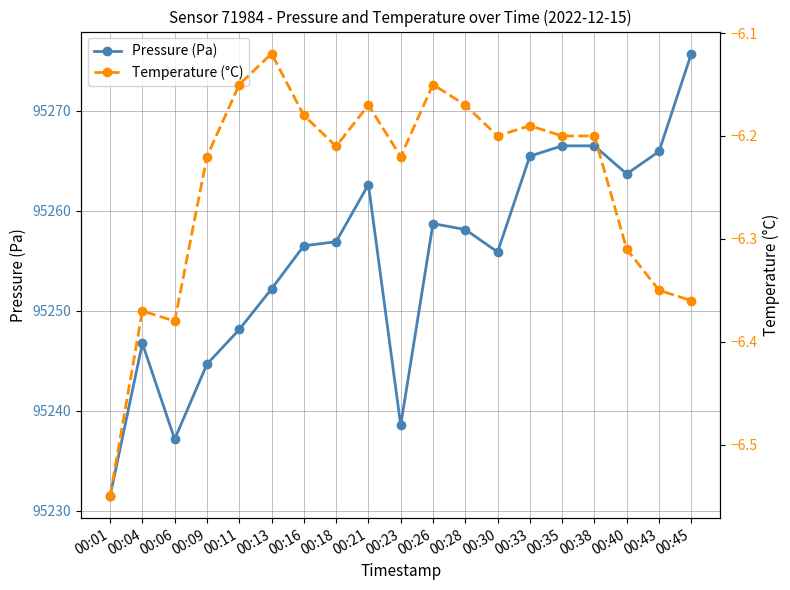

In Pressure (Pa), how many points are higher than both neighbors (excluding endpoints)?

3